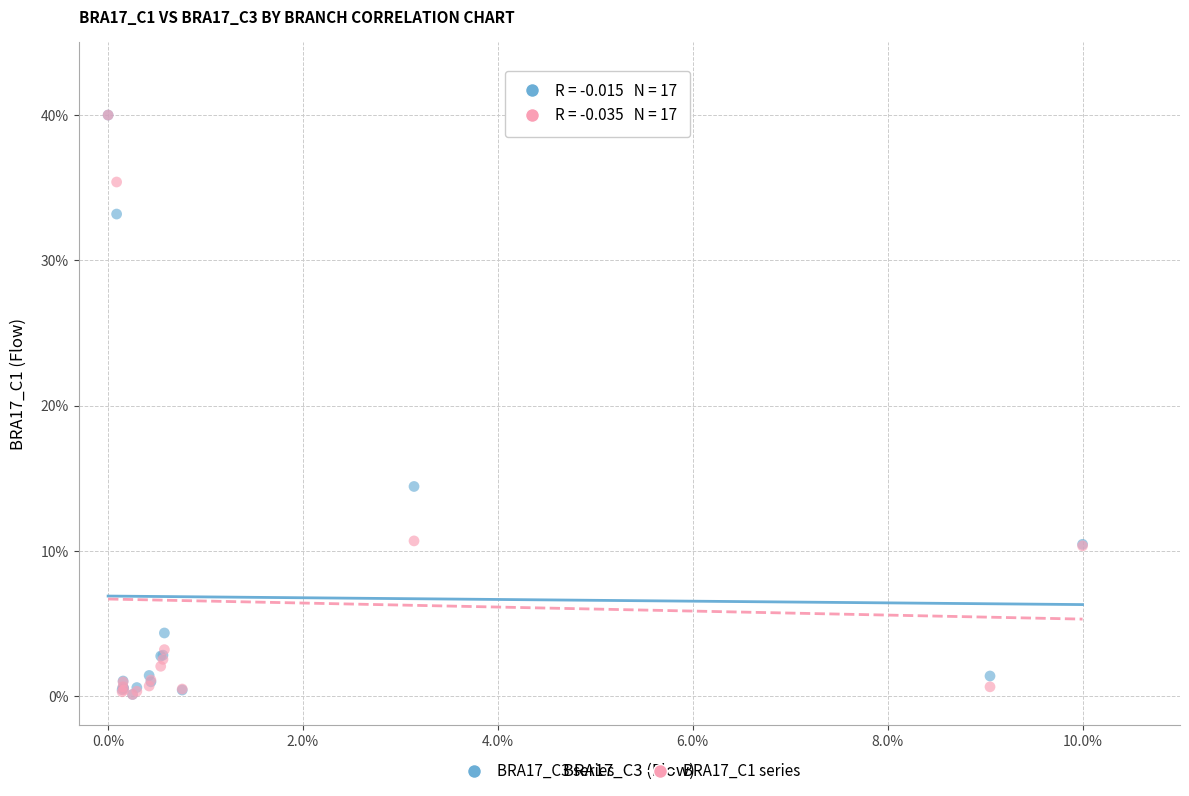

Across all series, what Y value is closest to 20?

14.4